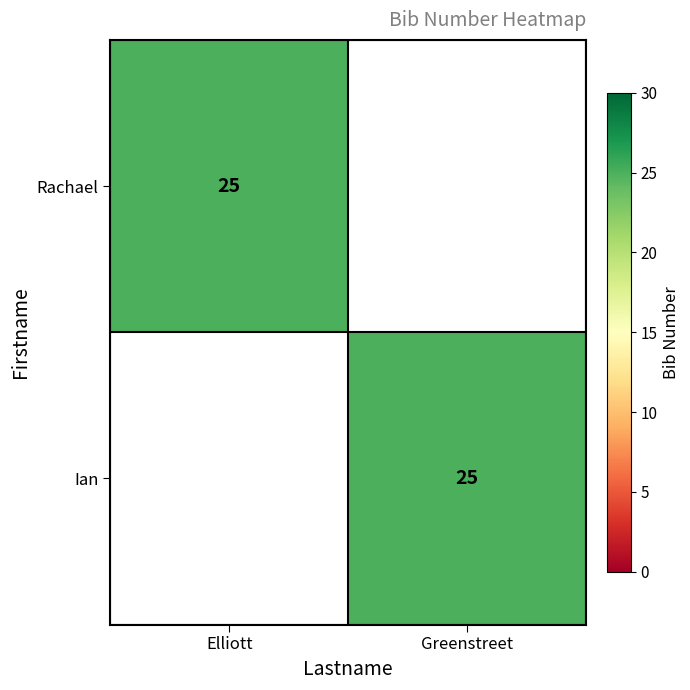

Is it true that Ian equals 25 at Greenstreet?

True